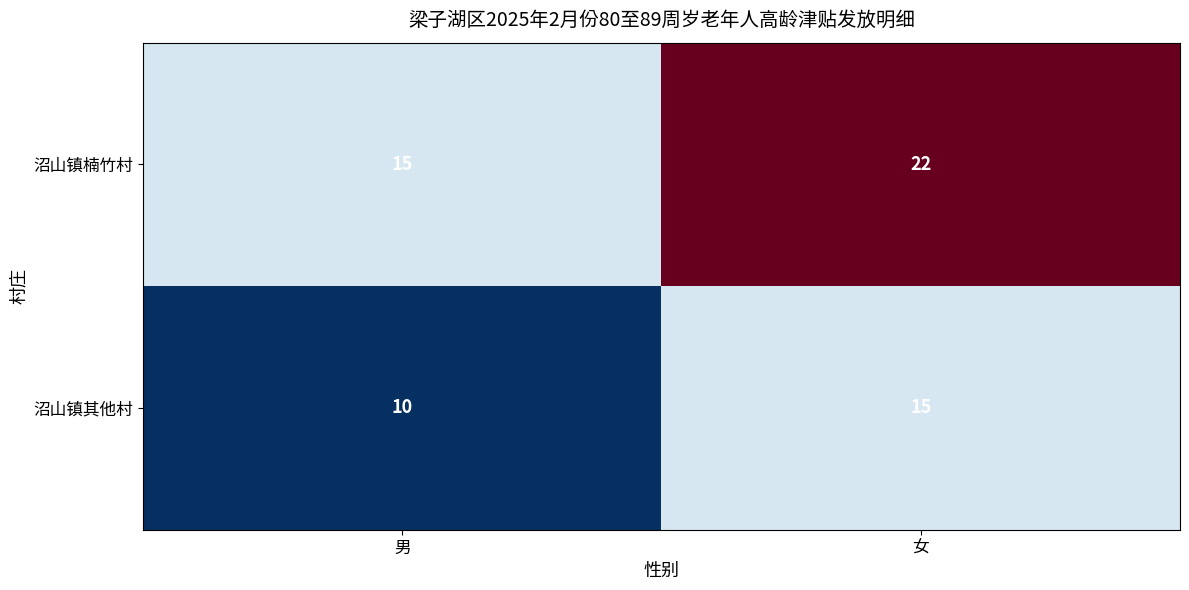

The 沼山镇其他村 series shows 15 at 女. True or false?

True